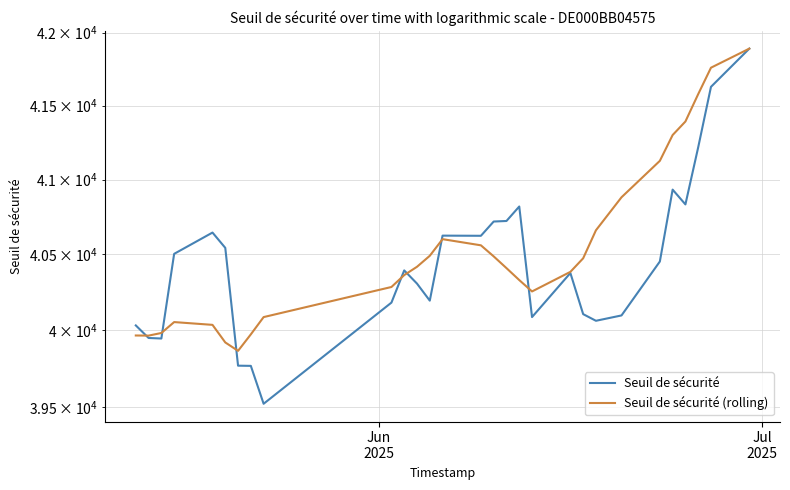

The Seuil de sécurité series shows 8512.8 at 22. True or false?

False